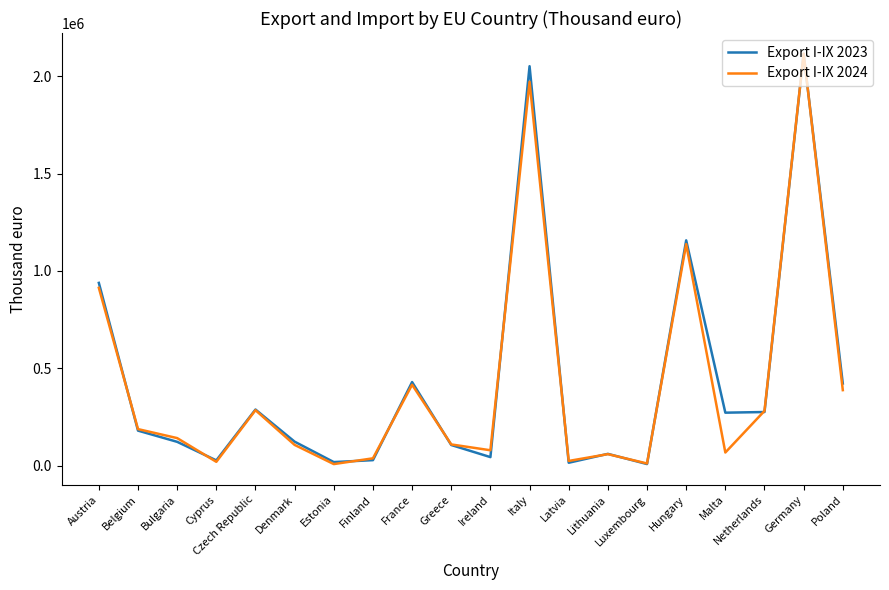

The Export I-IX 2024 series shows 2116119 at Germany. True or false?

True